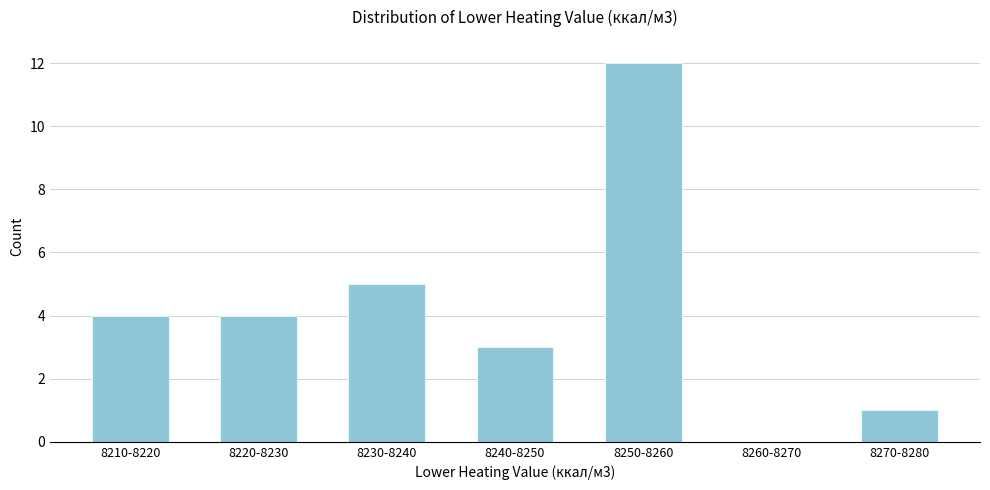

Reading left to right, what are all the values shown in this chart?

8210-8220=4	8220-8230=4	8230-8240=5	8240-8250=3	8250-8260=12	8260-8270=0	8270-8280=1